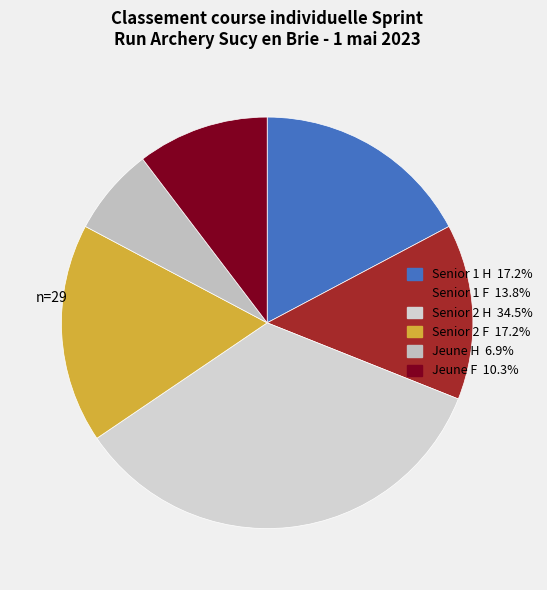

How many segments does this pie chart have?

6